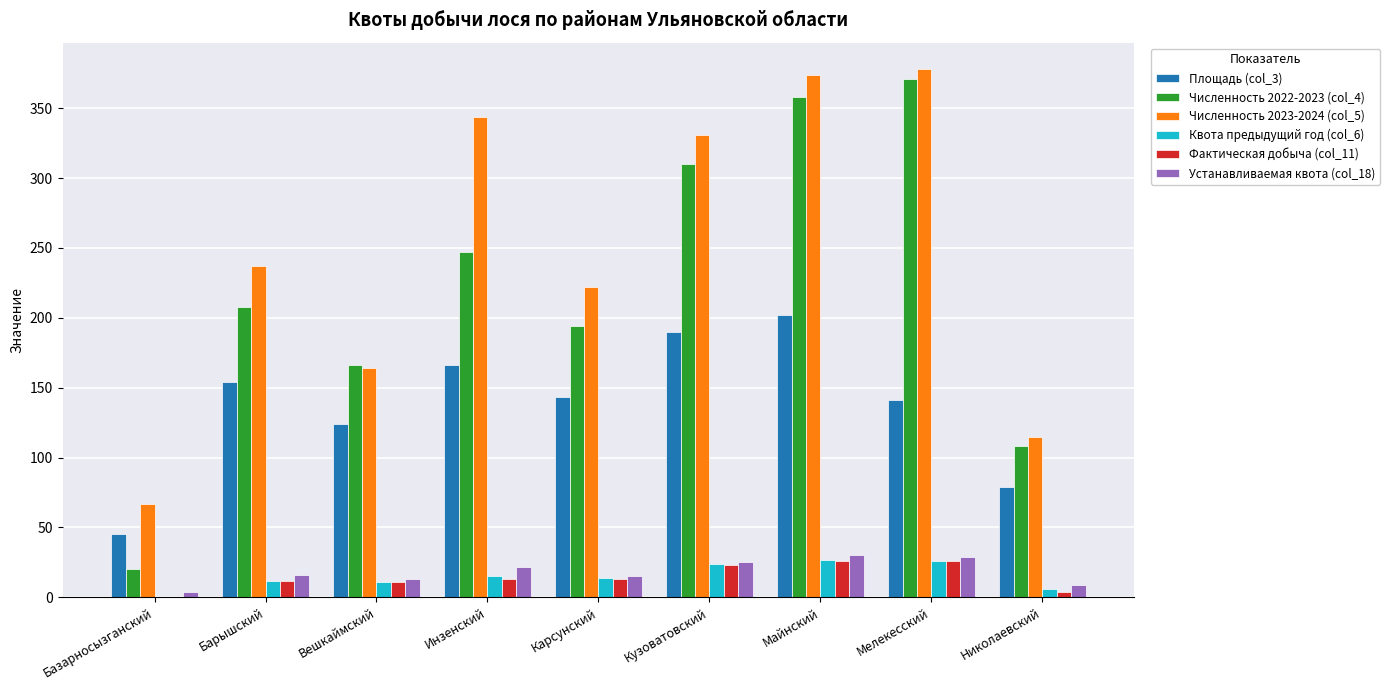

The Фактическая добыча (col_11) series shows 26 at Мелекесский. True or false?

True